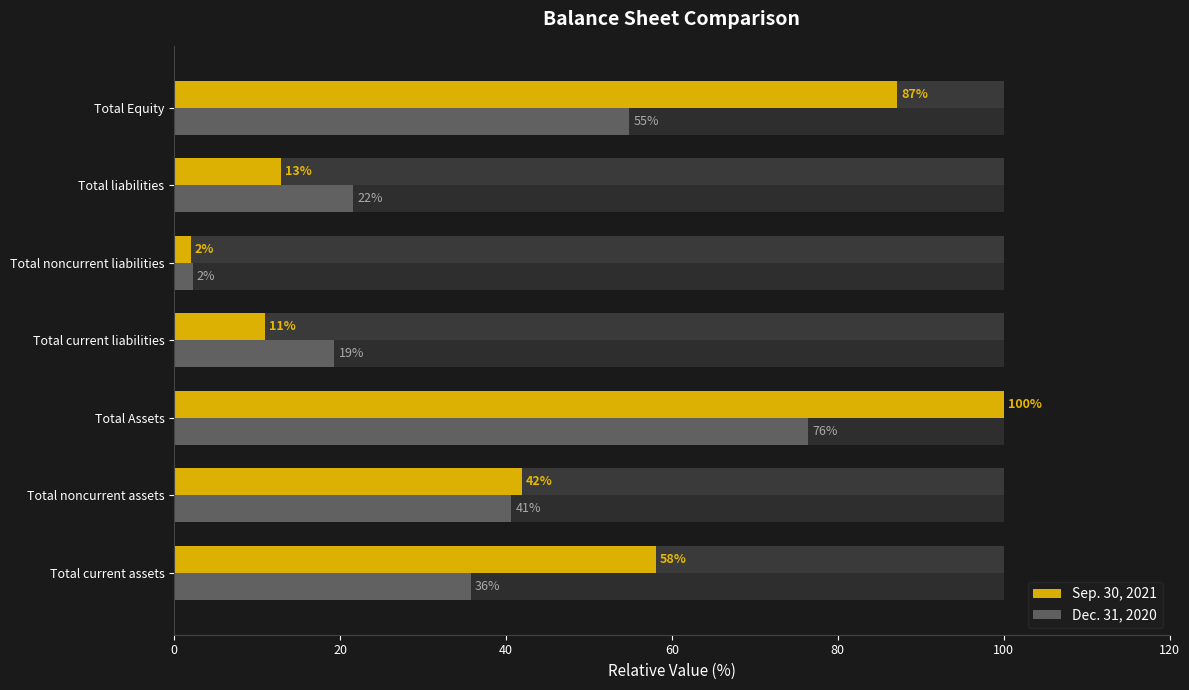

Rank the series by their maximum value, from lowest to highest.

Dec. 31, 2020, Sep. 30, 2021